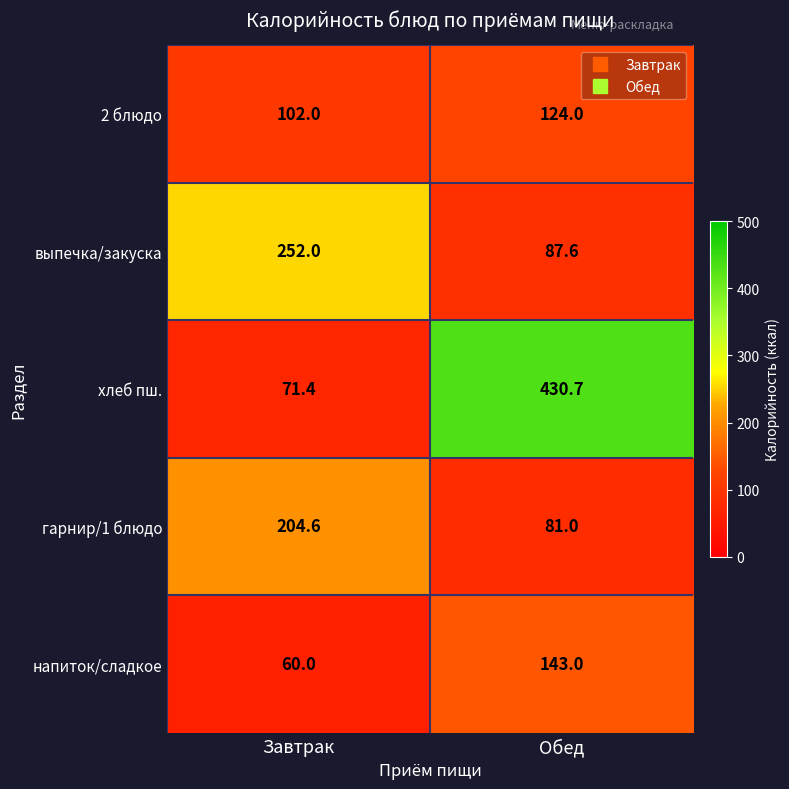

Which series has the widest spread of values?

хлеб пш.